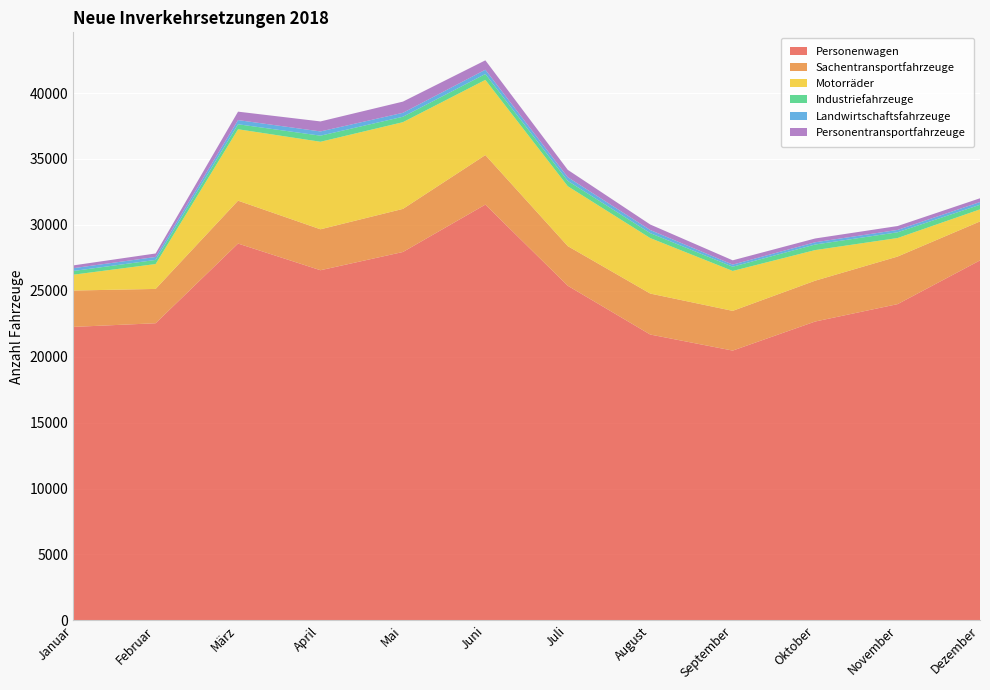

Reading left to right, list all the values displayed in this chart.

Personenwagen: Januar=22258	Februar=22536	März=28581	April=26558	Mai=27942	Juni=31536	Juli=25379	August=21680	September=20462	Oktober=22666	November=23986	Dezember=27303
Sachentransportfahrzeuge: Januar=2759	Februar=2604	März=3253	April=3106	Mai=3269	Juni=3756	Juli=3007	August=3108	September=3013	Oktober=3098	November=3609	Dezember=2956
Motorräder: Januar=1201	Februar=1887	März=5418	April=6639	Mai=6579	Juni=5705	Juli=4543	August=4210	September=3029	Oktober=2322	November=1406	Dezember=916
Industriefahrzeuge: Januar=281	Februar=312	März=378	April=462	Mai=410	Juni=445	Juli=404	August=375	September=320	Oktober=421	November=435	Dezember=349
Landwirtschaftsfahrzeuge: Januar=213	Februar=225	März=317	April=321	Mai=299	Juni=326	Juli=279	August=235	September=159	Oktober=172	November=178	Dezember=206
Personentransportfahrzeuge: Januar=211	Februar=265	März=640	April=760	Mai=850	Juni=712	Juli=559	August=418	September=327	Oktober=287	November=296	Dezember=286